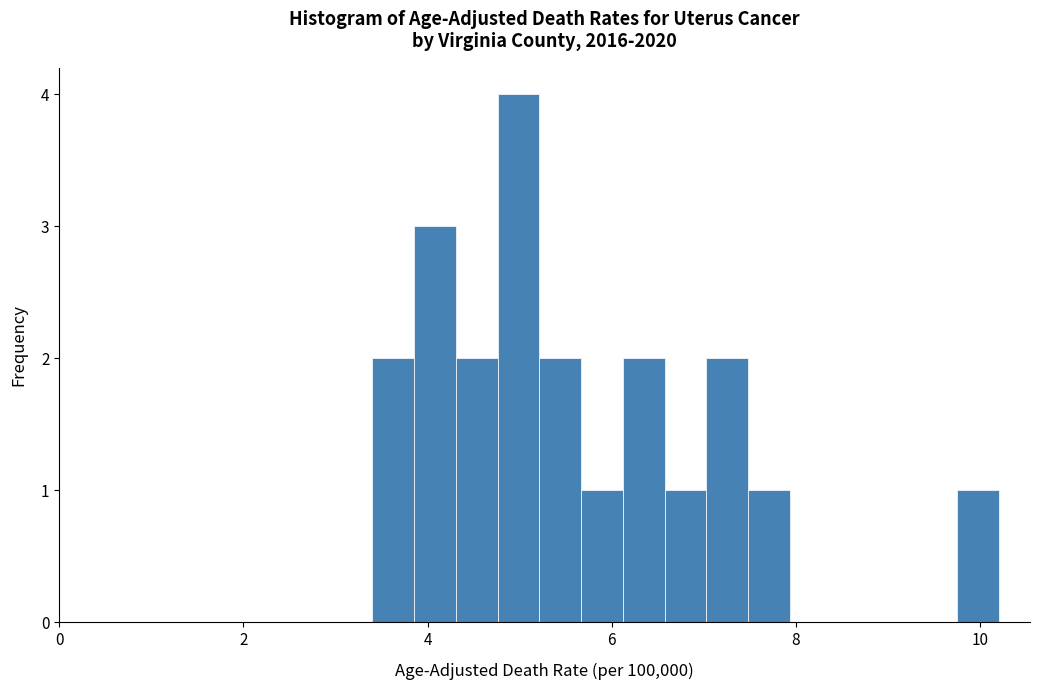

Read against the x-axis, roughly where is the centre of the tallest bar?

5.0